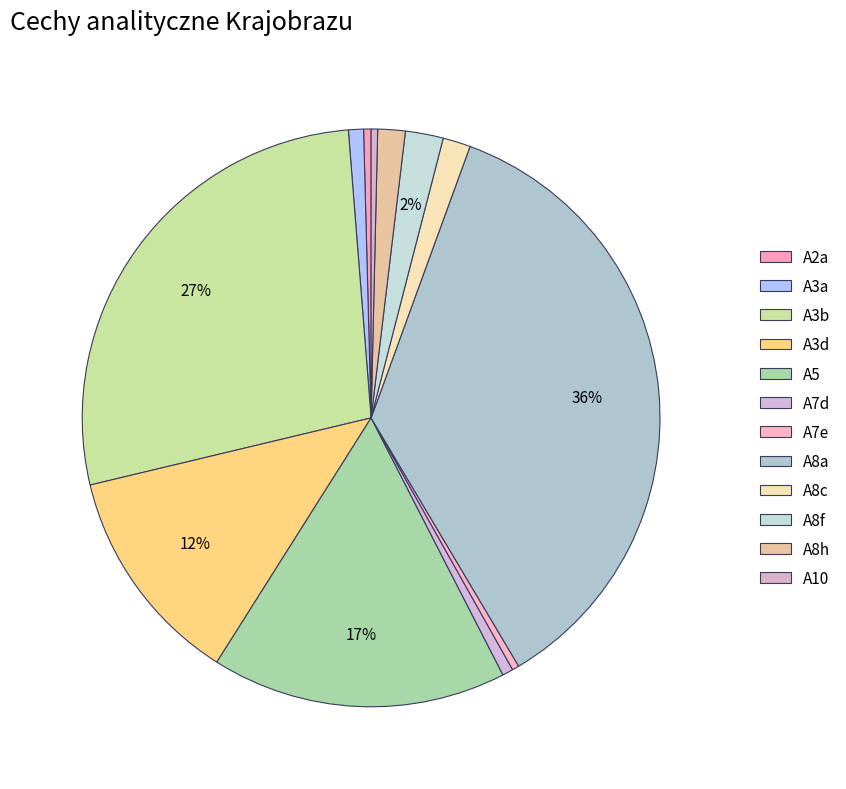

How many segments does this pie chart have?

12